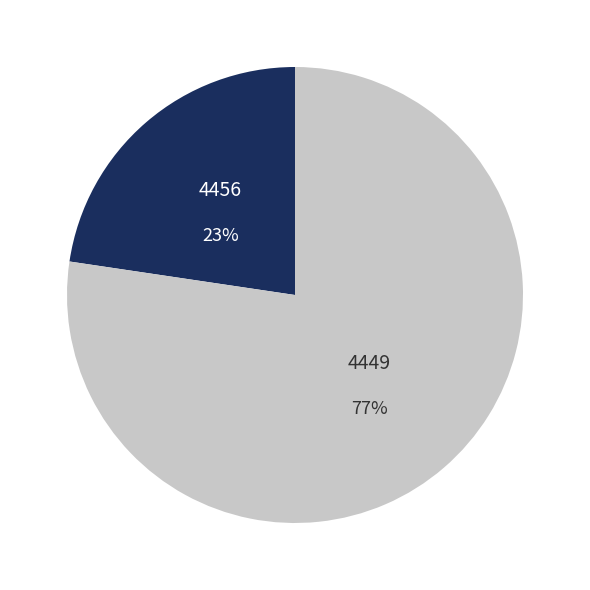

Is the sum of 4456 and 4449 greater than half?

Yes